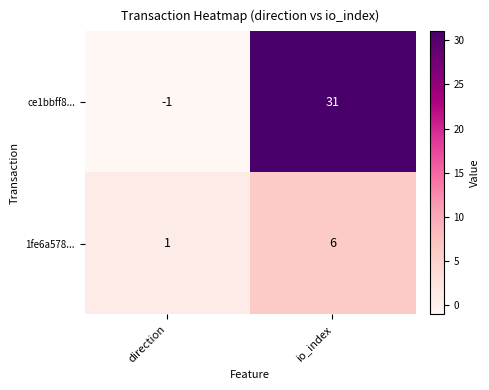

At which category is the sum across all series the highest?

io_index